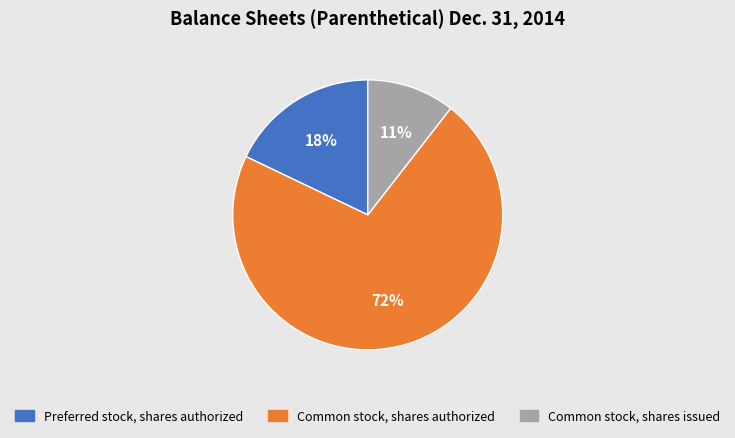

Is the sum of Common stock, shares issued and Common stock, shares authorized greater than half?

Yes